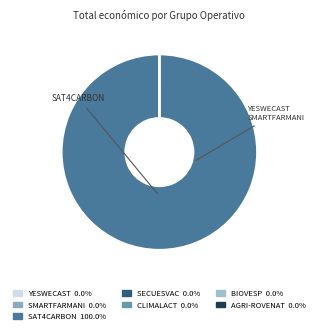

To the nearest percent, what is the difference between the largest and smallest slice percentages?

100%